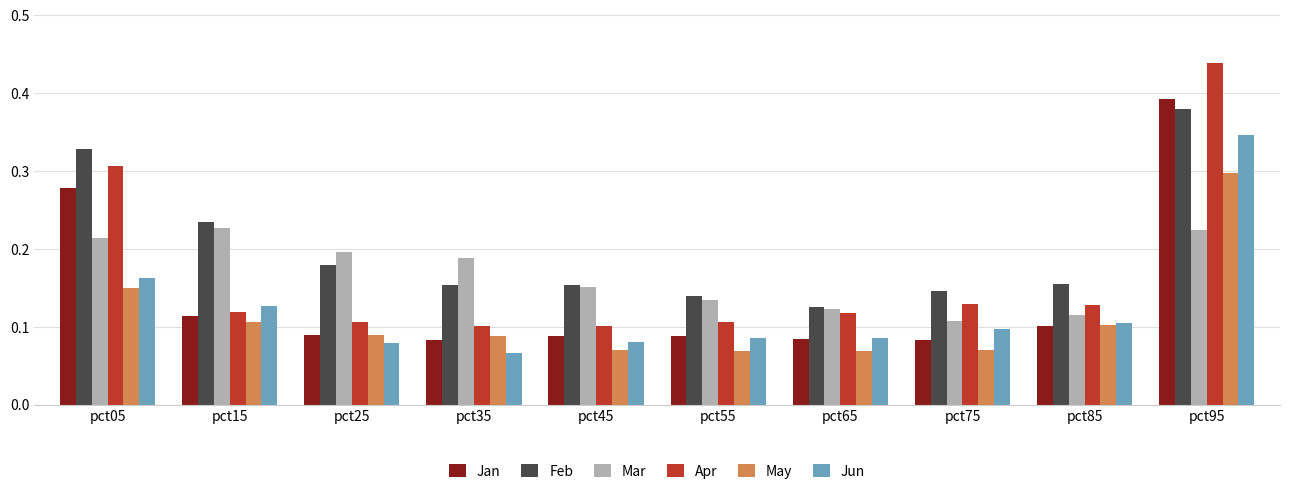

How many bars are there in each group?

6